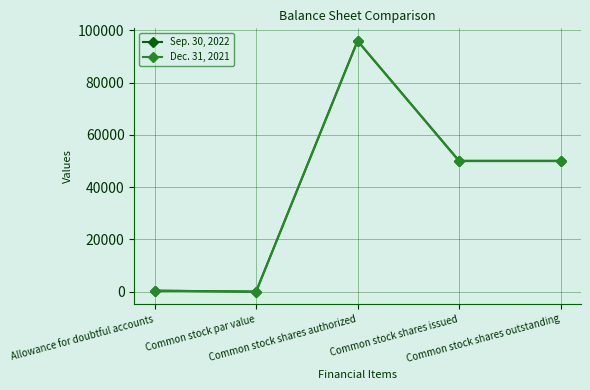

The Dec. 31, 2021 series shows 87916 at Common stock shares issued. True or false?

False